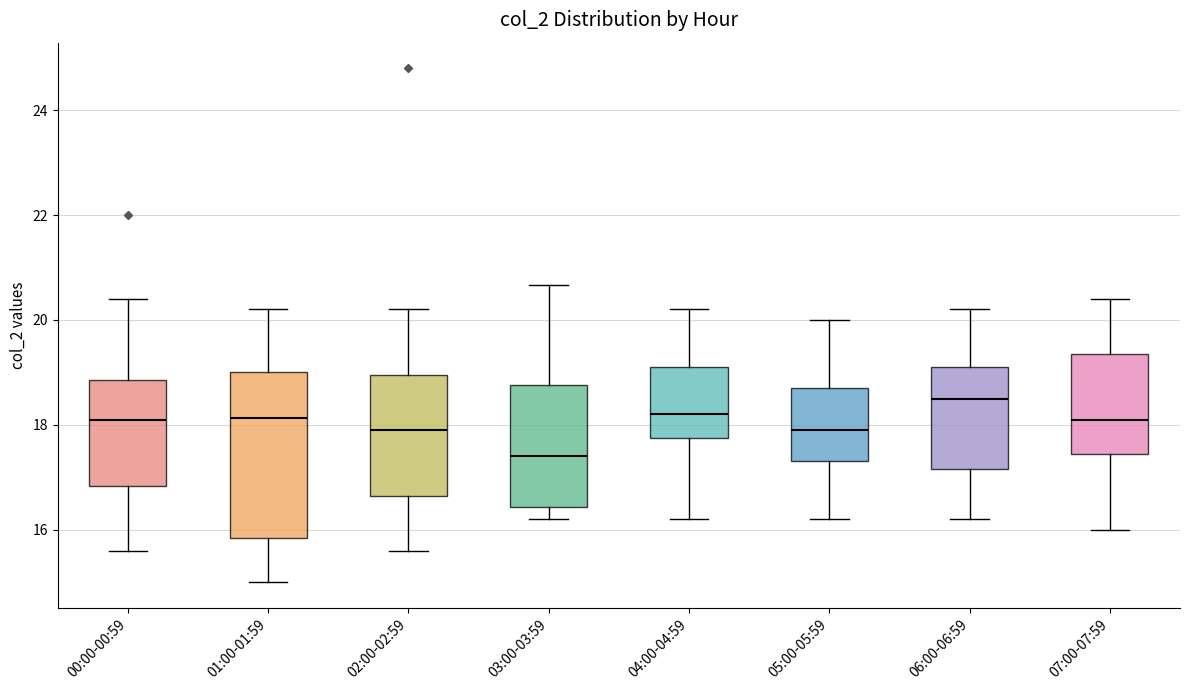

Which box's median line is the lowest?

03:00-03:59